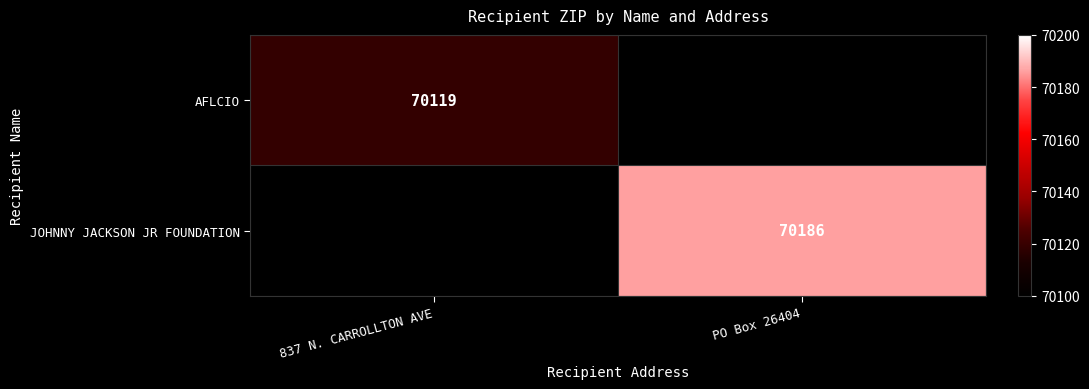

True or false: JOHNNY JACKSON JR FOUNDATION has a value of 70186 at PO Box 26404.

True